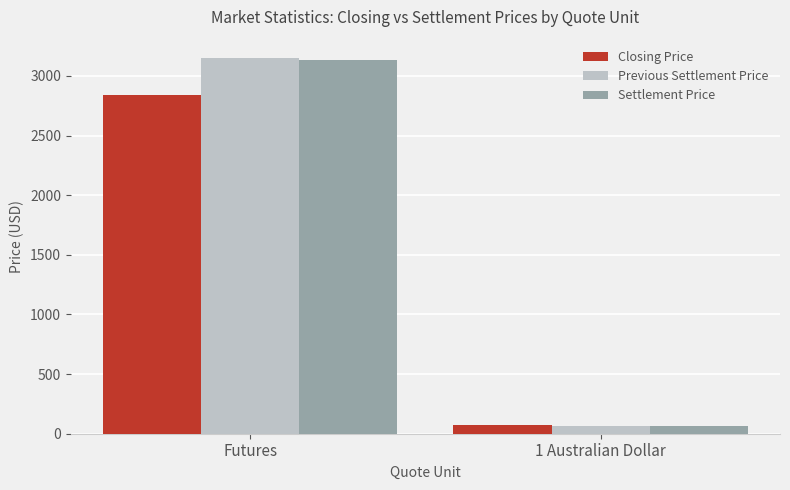

What is the average value of the Previous Settlement Price series?

1606.8